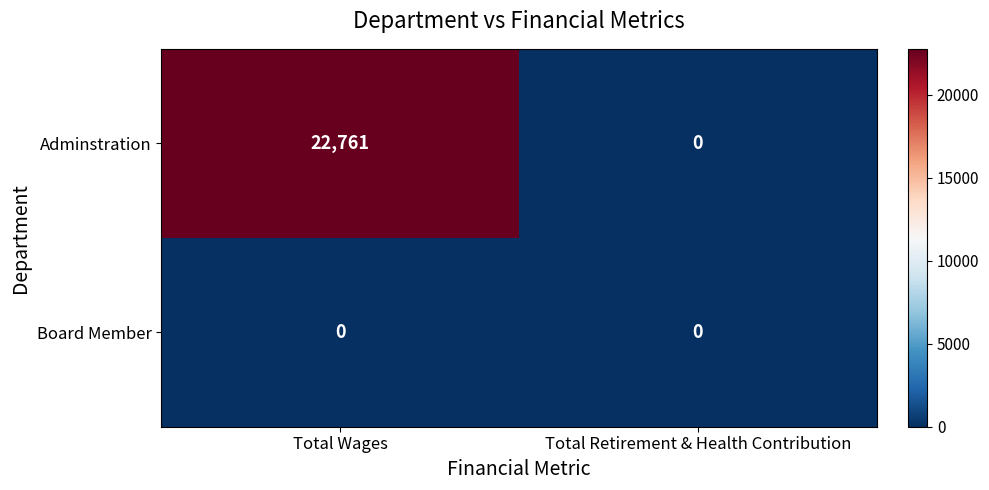

What is the sum of all Adminstration values?

22761